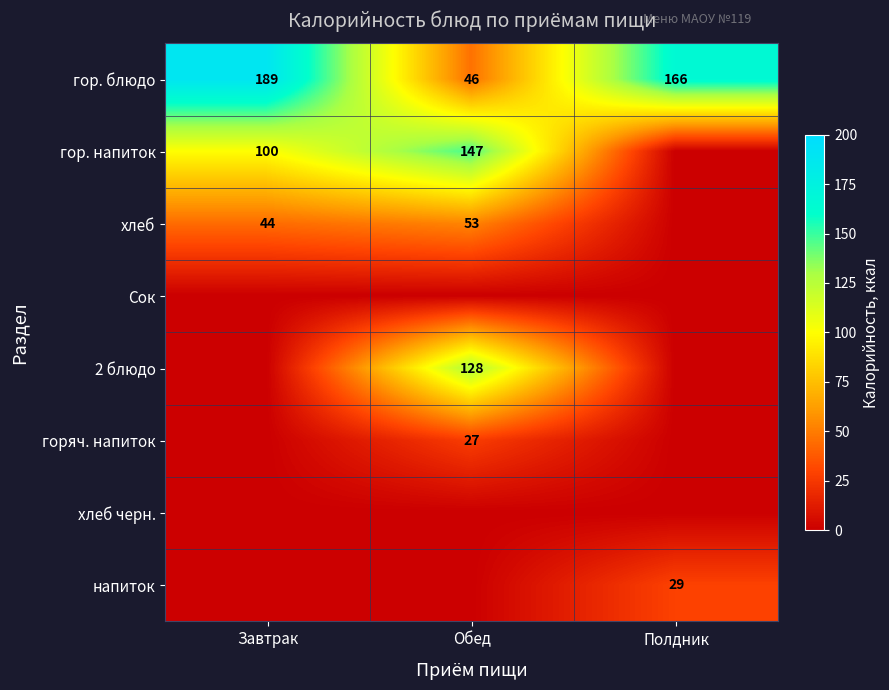

List the labels in order of гор. блюдо value, smallest first.

Обед, Полдник, Завтрак